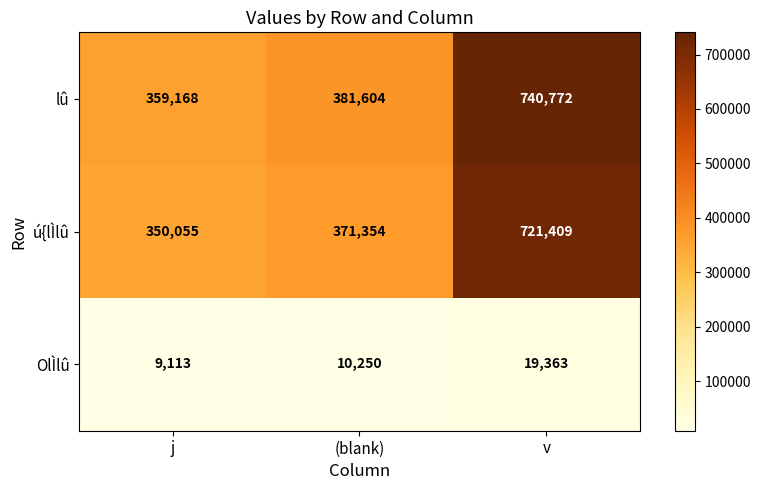

Reading left to right, list all the values displayed in this chart.

lû: 359168	381604	740772
ú{lÌlû: 350055	371354	721409
OlÌlû: 9113	10250	19363